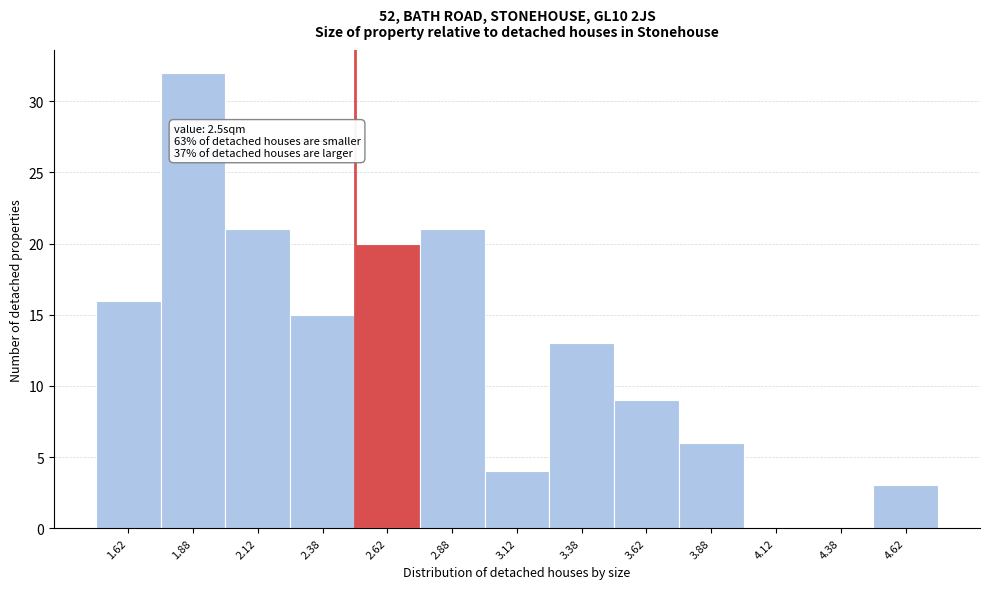

Over which range of the x-axis is the bar tallest?

1.75 to 2.00